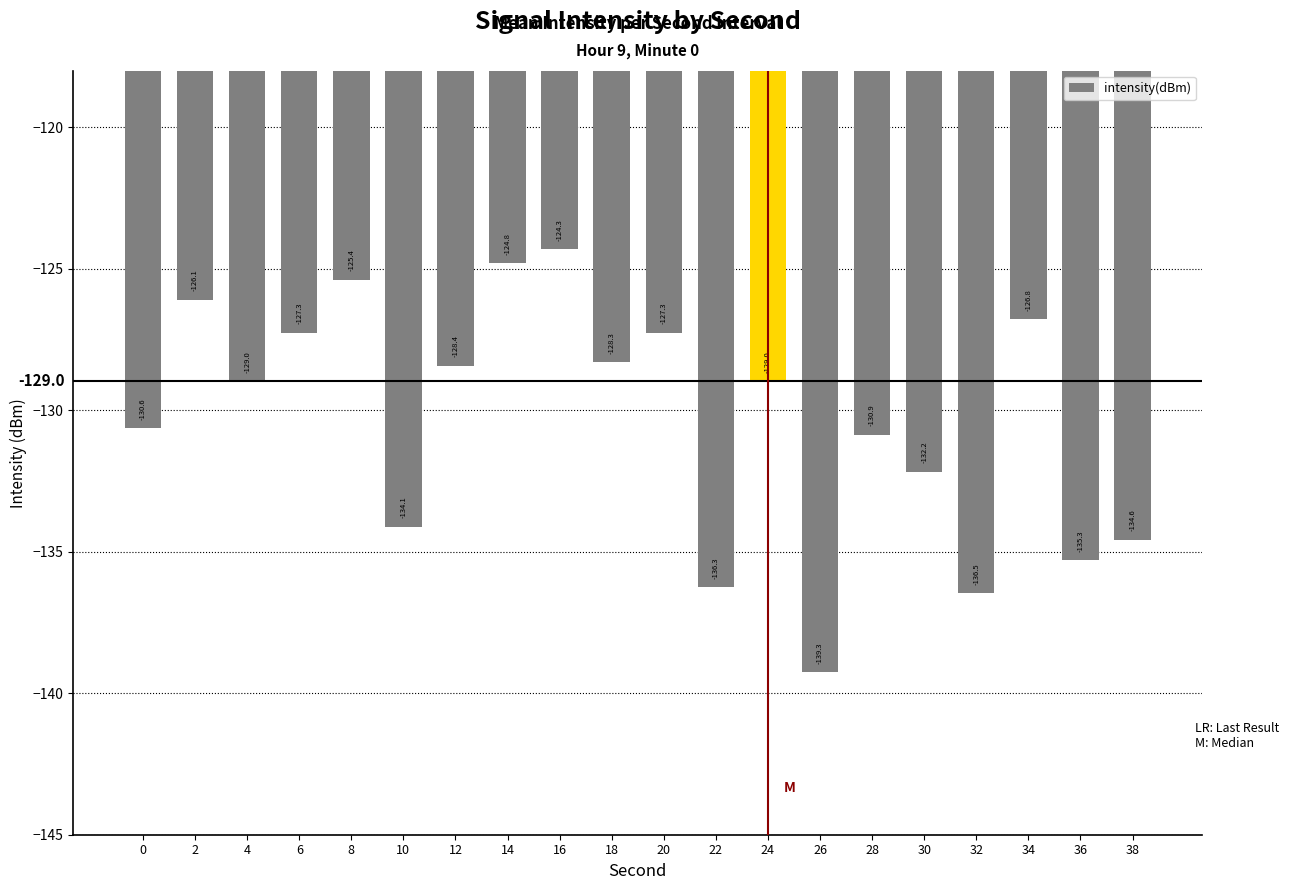

Which label corresponds to the smallest value in the chart?

26